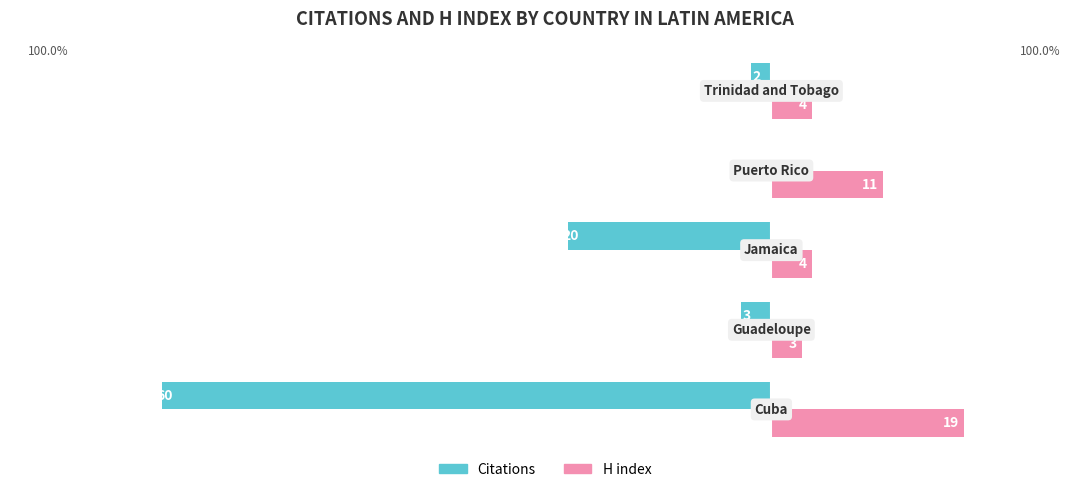

Which series has the largest total across all categories?

H index